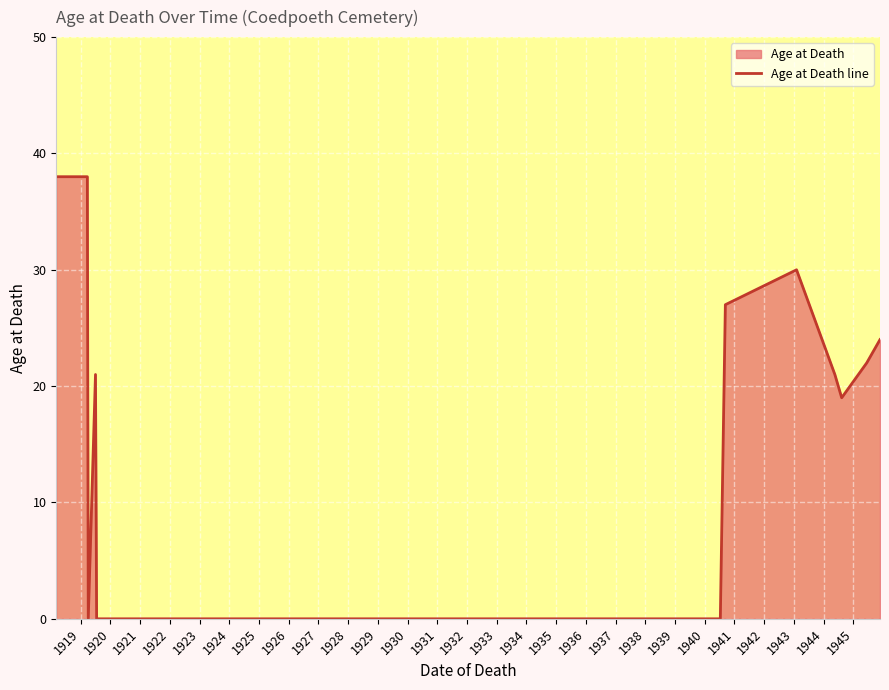

What is the difference between the maximum and minimum values?

38